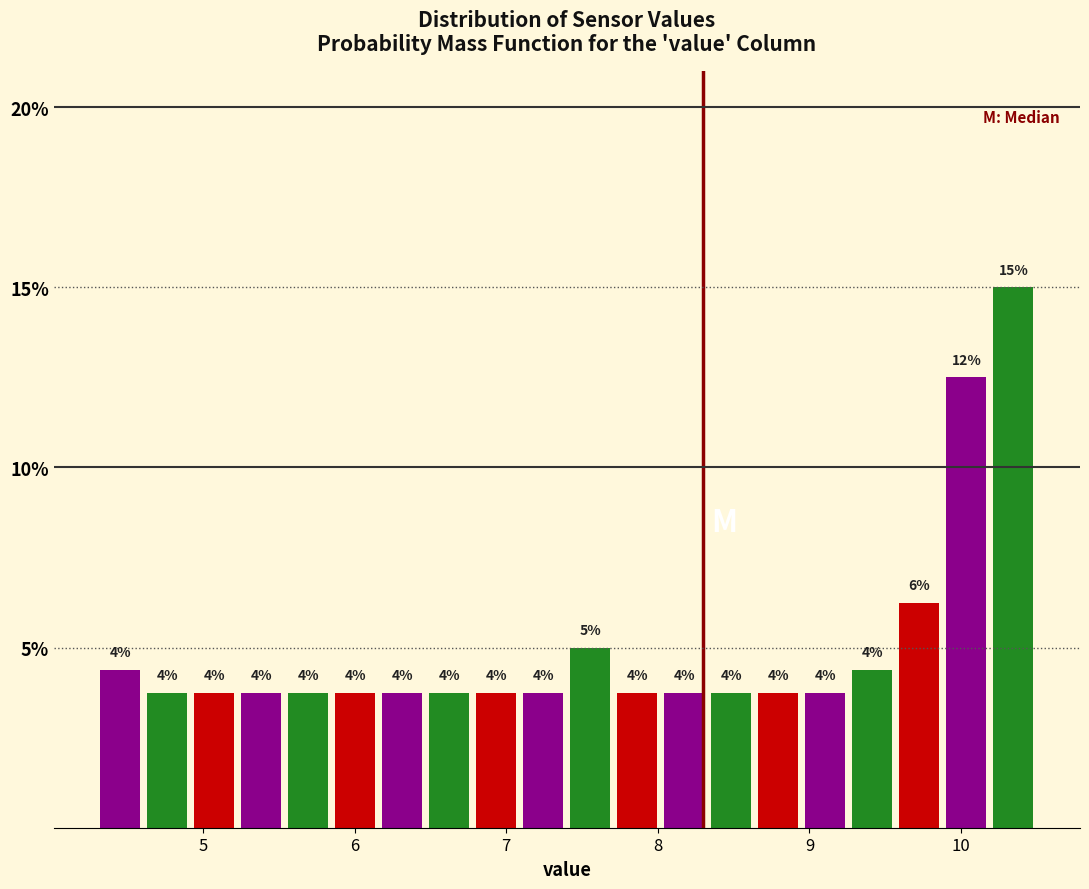

Read against the x-axis, roughly where is the centre of the tallest bar?

10.3